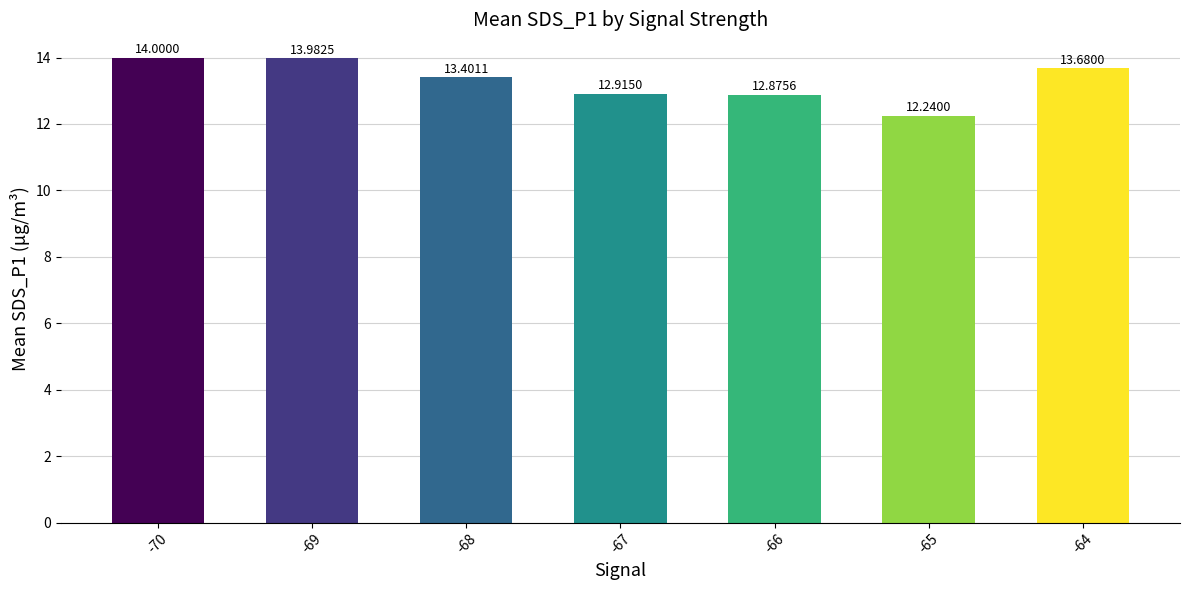

Reading right to left, what are all the values shown in this chart?

13.7	12.2	12.9	12.9	13.4	14.0	14.0